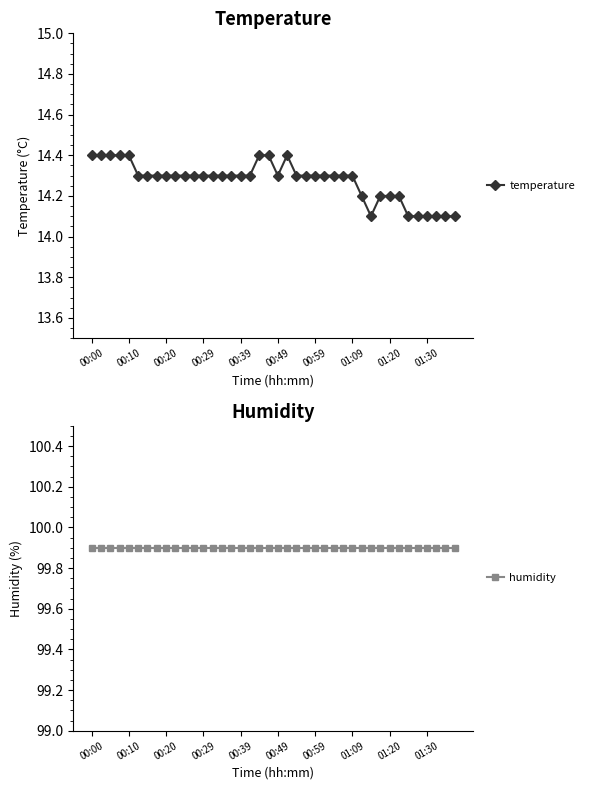

What is the minimum value for humidity?

99.9